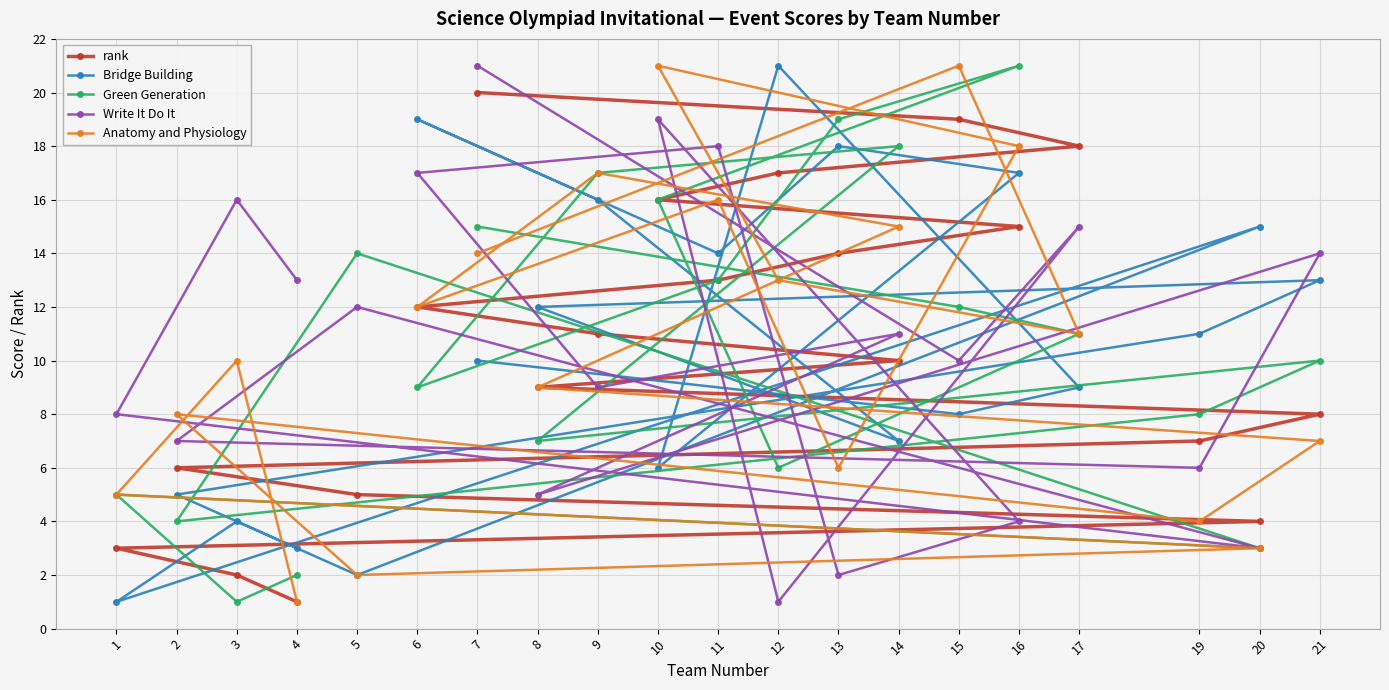

Is it true that Green Generation equals 6 at 2?

False